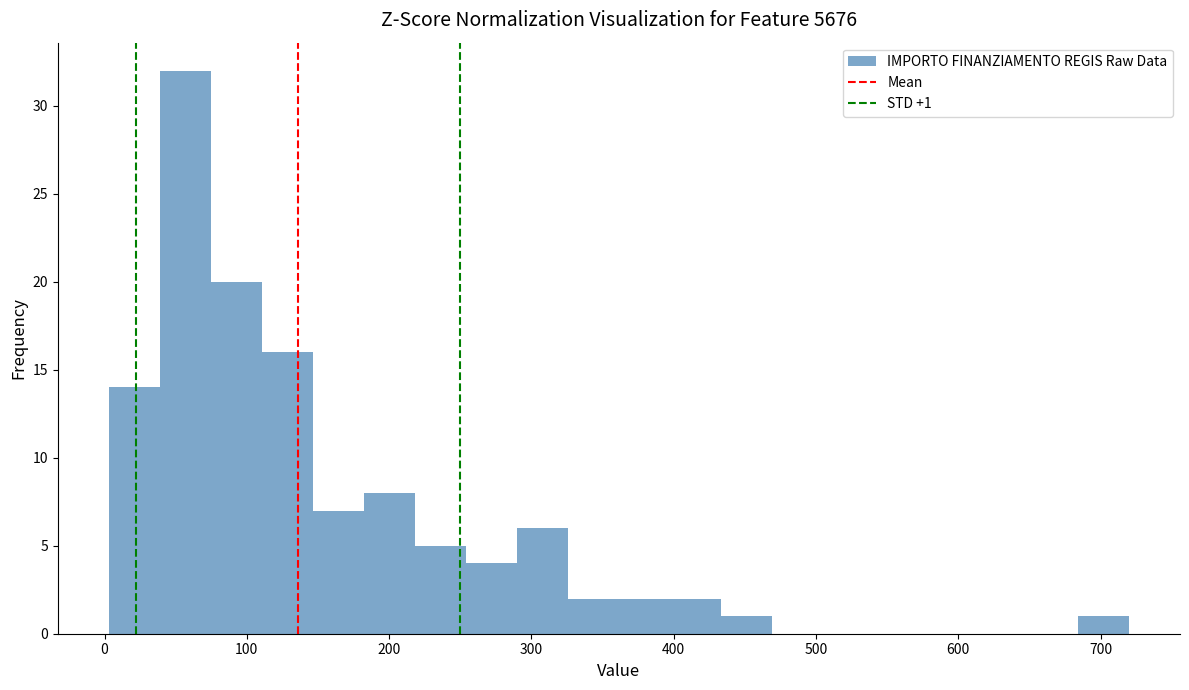

Around what value on the x-axis is the tallest bar? Give the approximate position of its centre, as read against the axis.

60